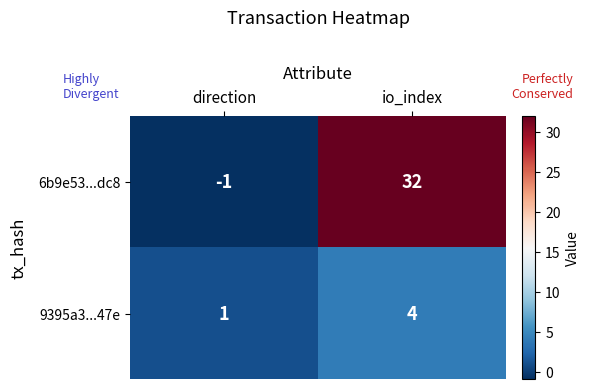

At io_index, list the series in order from largest to smallest.

6b9e53...dc8, 9395a3...47e